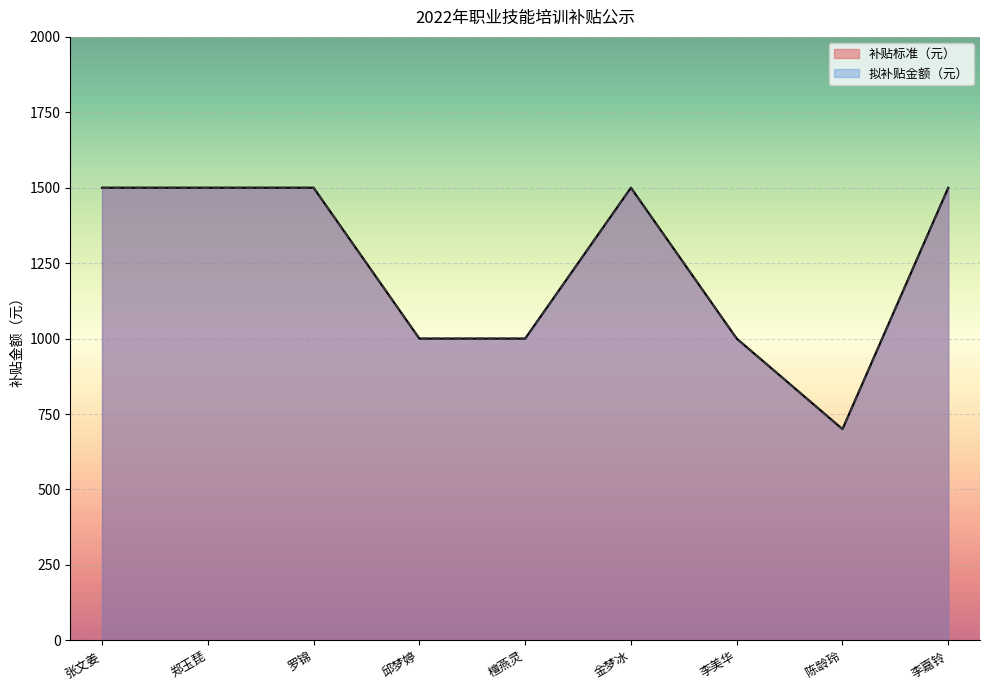

How many interior local peaks does the 补贴标准（元） series have?

1